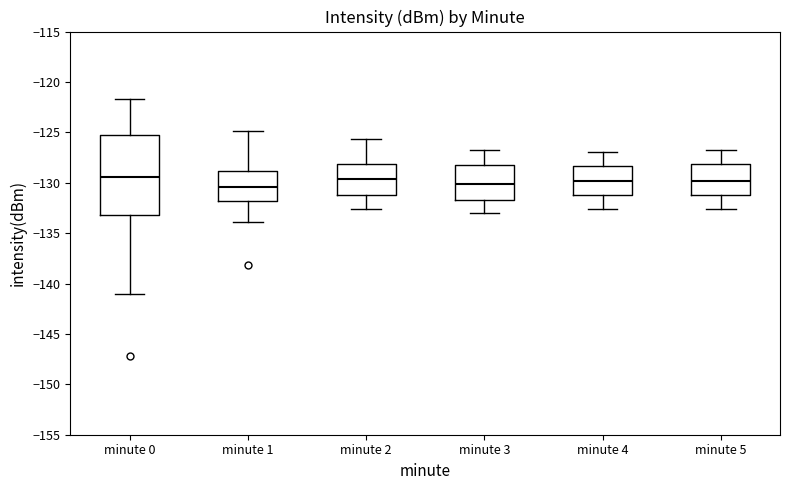

Reading left to right, transcribe this box plot: for each box, give where its median line is, the range the box spans, and where its two whiskers end, as read against the y-axis. The values are not printed on the chart, so give them approximately, as read against the axis.

minute 0: median -129.5, box -133.0 to -125.5, whiskers -141.0 to -121.5
minute 1: median -130.5, box -132.0 to -129.0, whiskers -134.0 to -125.0
minute 2: median -129.5, box -131.0 to -128.0, whiskers -132.5 to -125.5
minute 3: median -130.0, box -131.5 to -128.0, whiskers -133.0 to -127.0
minute 4: median -130.0, box -131.0 to -128.5, whiskers -132.5 to -127.0
minute 5: median -130.0, box -131.0 to -128.0, whiskers -132.5 to -127.0